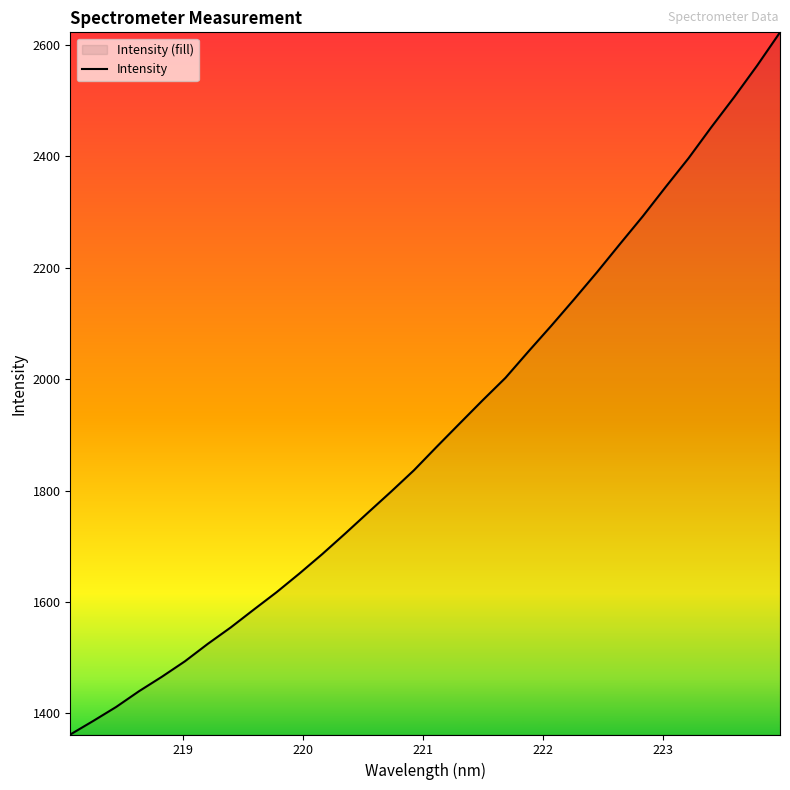

What is the smallest value displayed?

1361.9